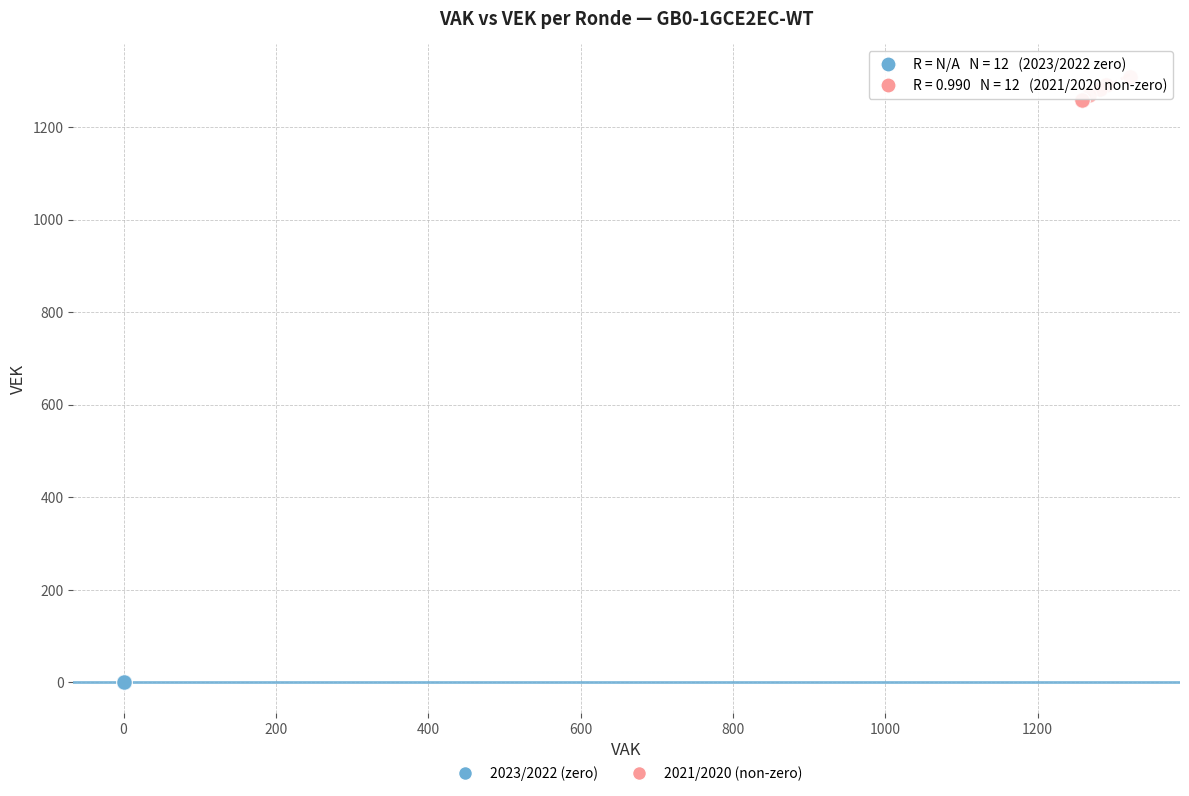

Which series contains the highest Y value?

2021/2020 (non-zero)